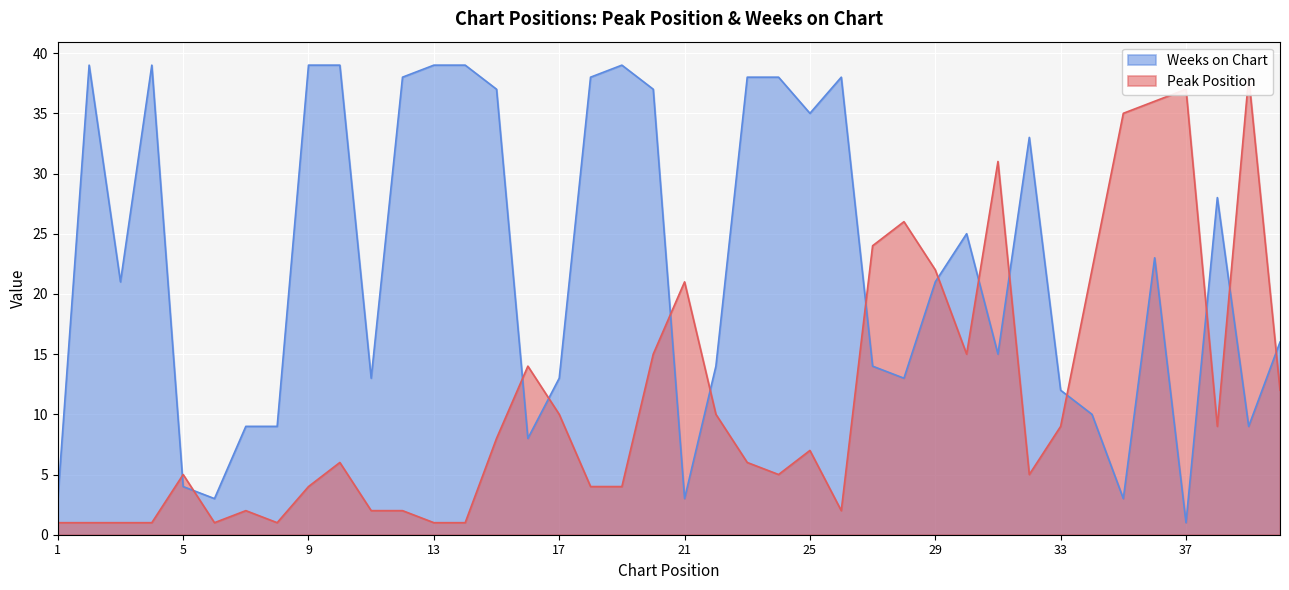

What are all the series names shown in the legend?

Peak Position, Weeks on Chart